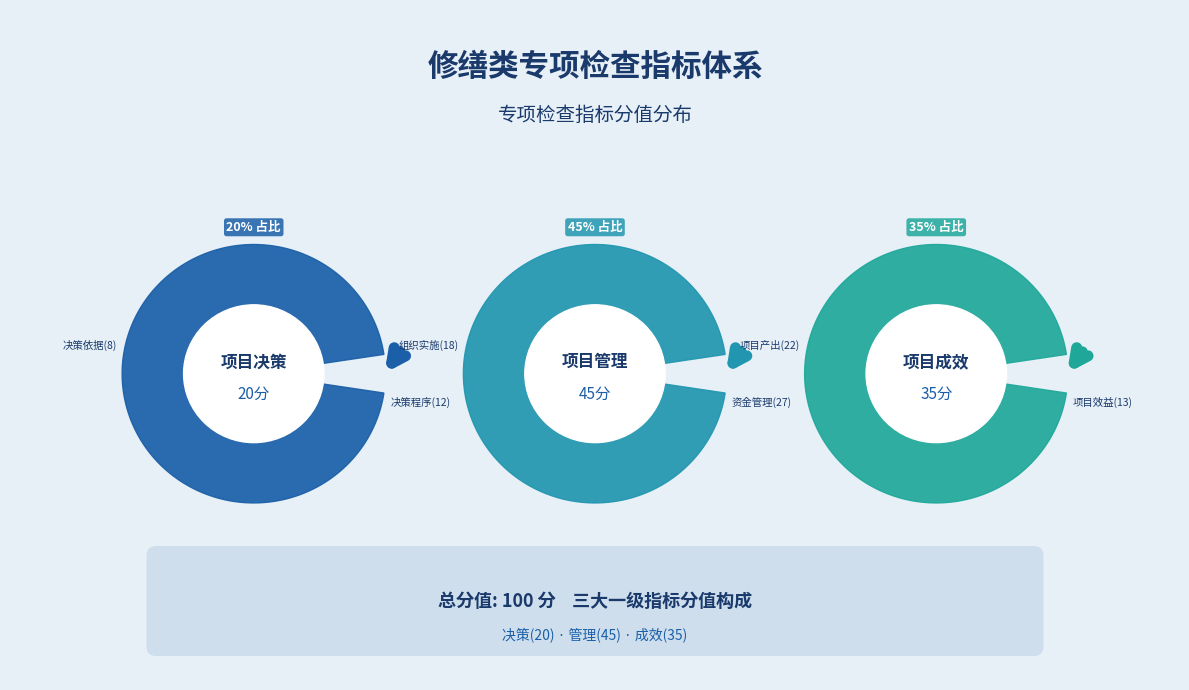

To the nearest percent, what is the difference between the largest and smallest slice percentages?

25%